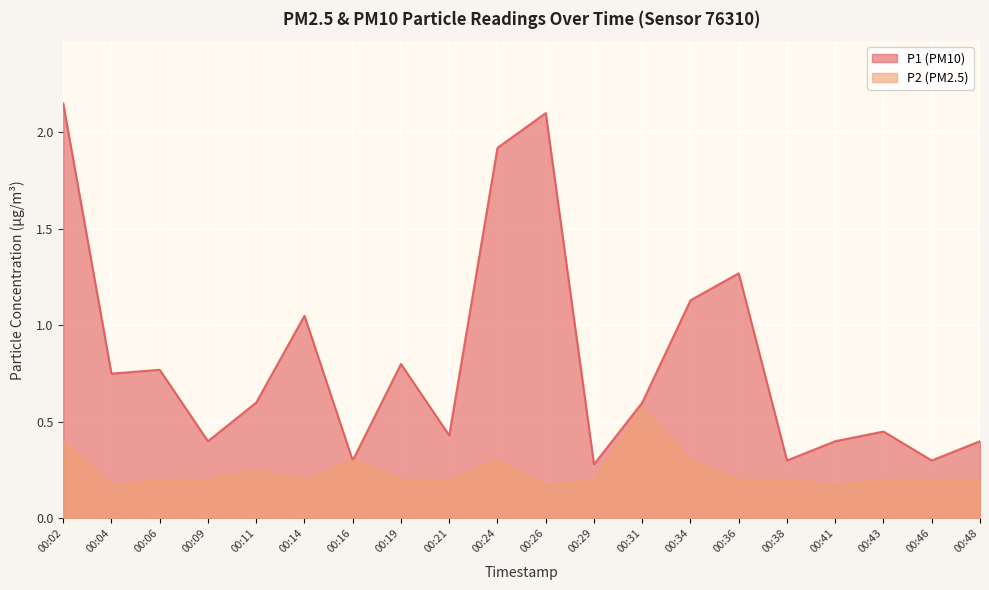

Reading left to right, what are all the values shown in this chart?

P1: 2.1	0.8	0.8	0.4	0.6	1.1	0.3	0.8	0.4	1.9	2.1	0.3	0.6	1.1	1.3	0.3	0.4	0.5	0.3	0.4
P2: 0.4	0.2	0.2	0.2	0.2	0.2	0.3	0.2	0.2	0.3	0.2	0.2	0.6	0.3	0.2	0.2	0.2	0.2	0.2	0.2